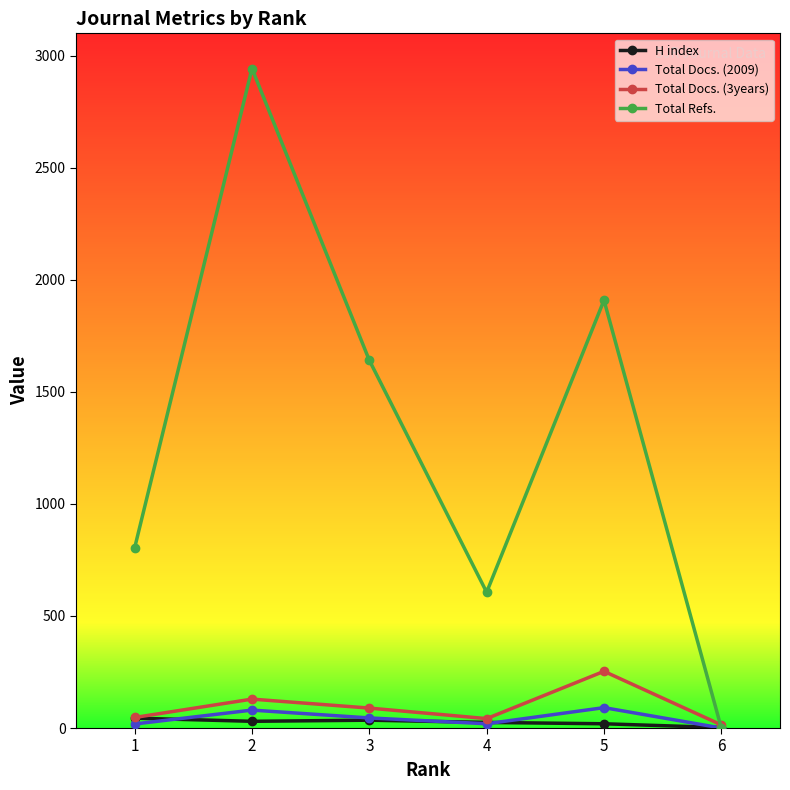

What is the maximum value shown in the chart?

2943